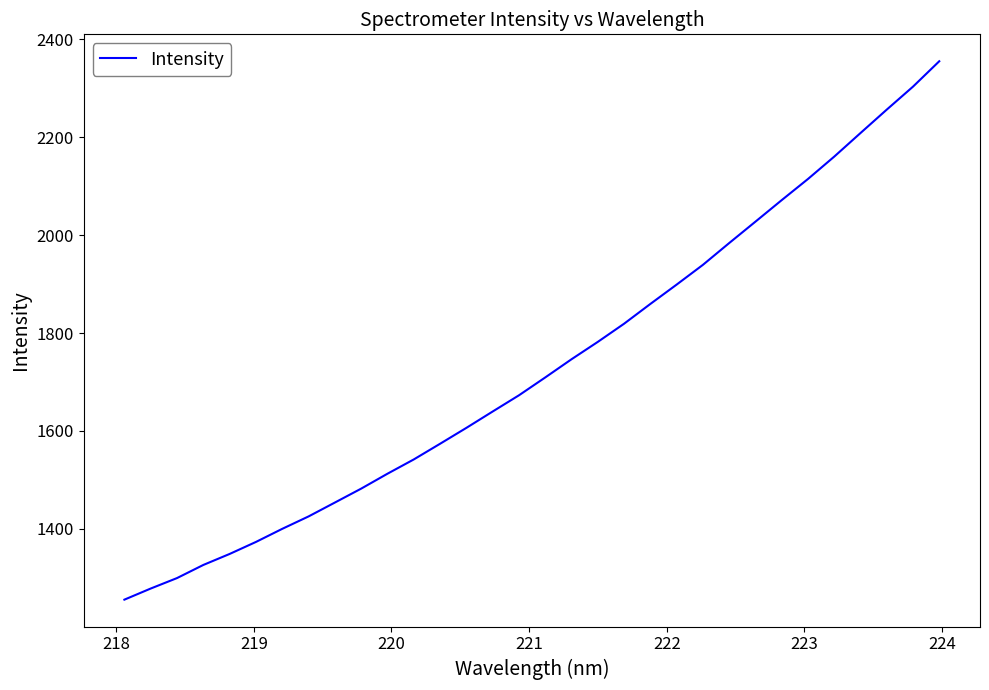

What is the minimum value shown in the chart?

1255.6